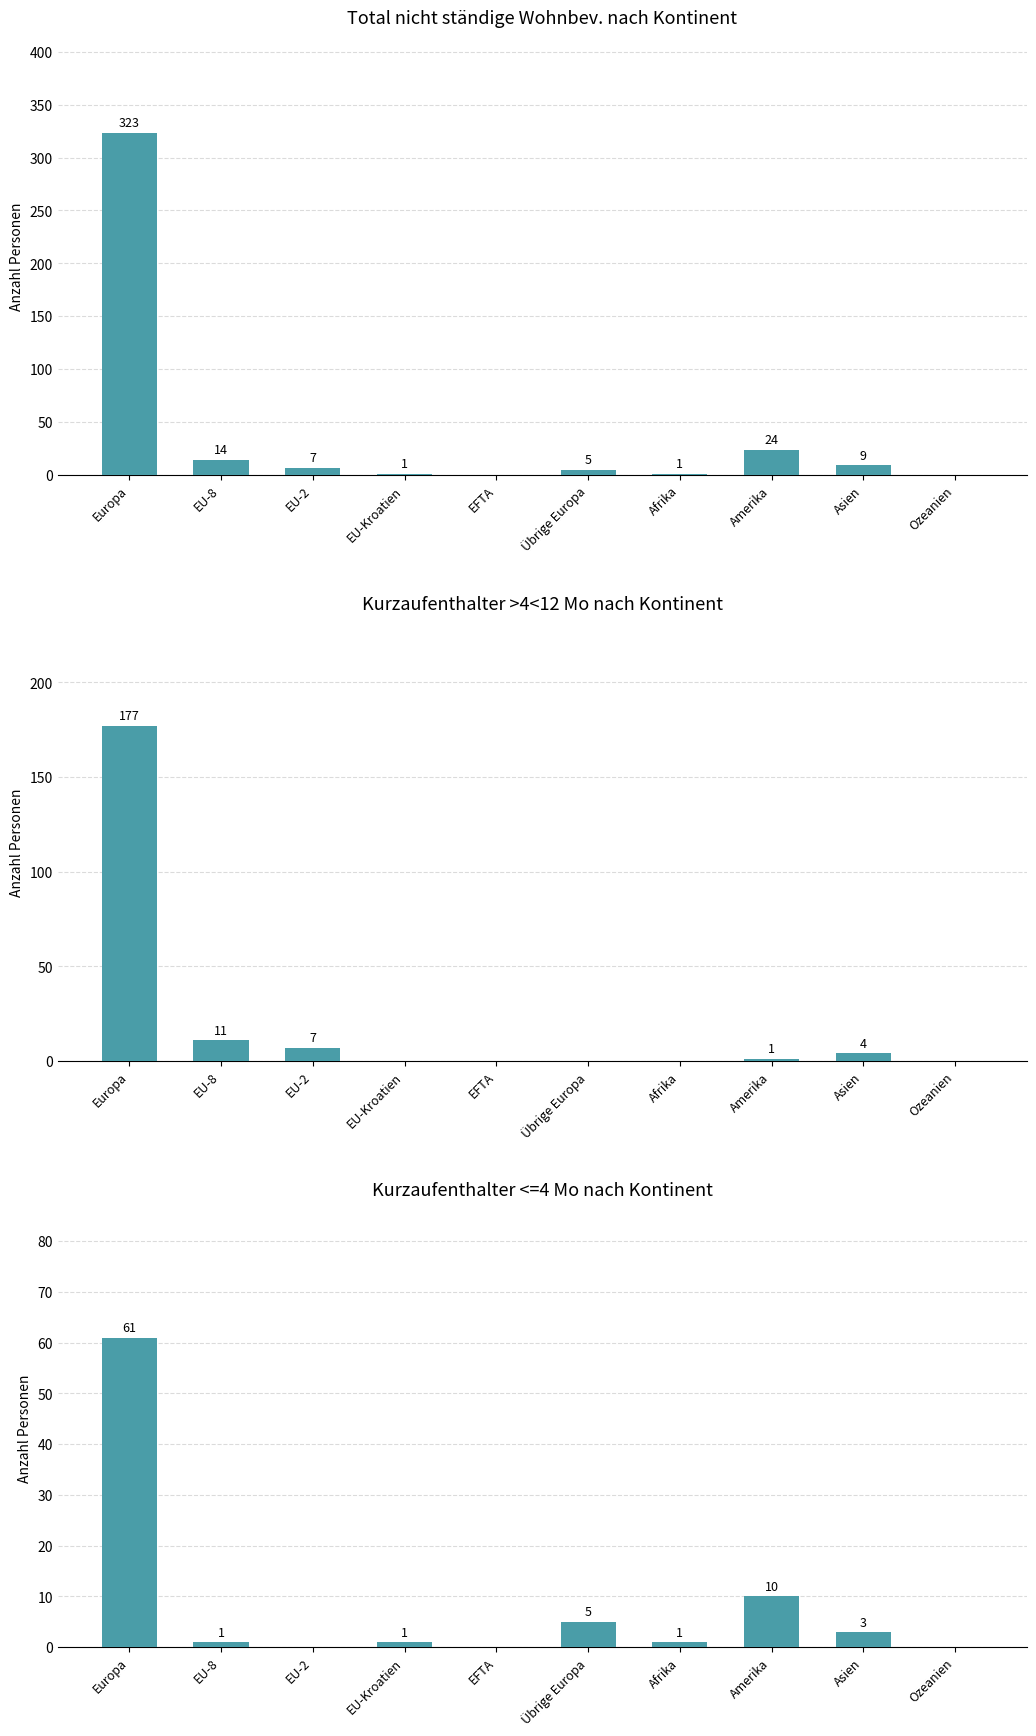

Does the chart contain stacked bars?

No